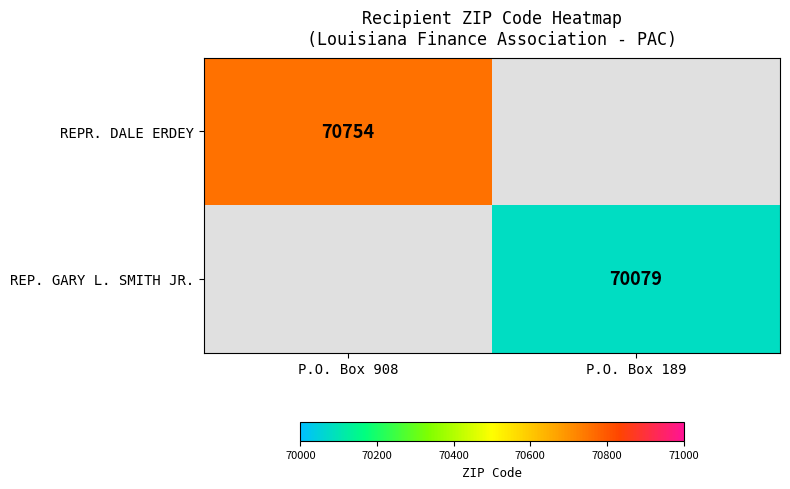

The value of REP. GARY L. SMITH JR. at P.O. Box 189 is 70079. True or false?

True